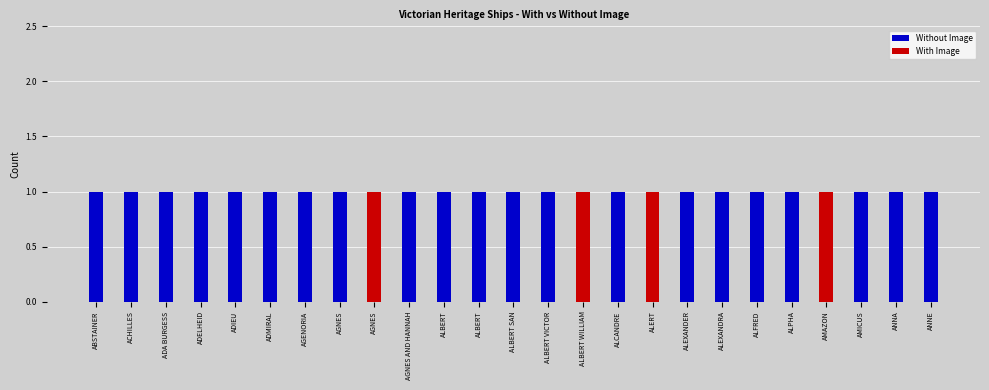

Are the bars grouped side by side (vs. stacked)?

No